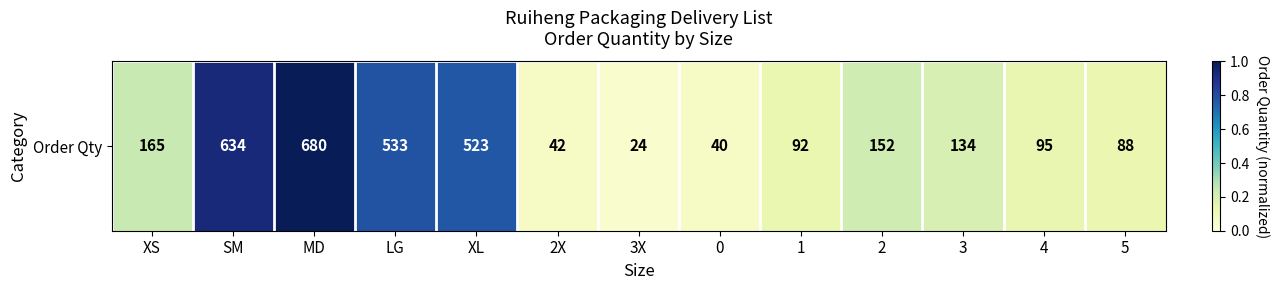

True or false: the data shows 0.1 at 1.

True